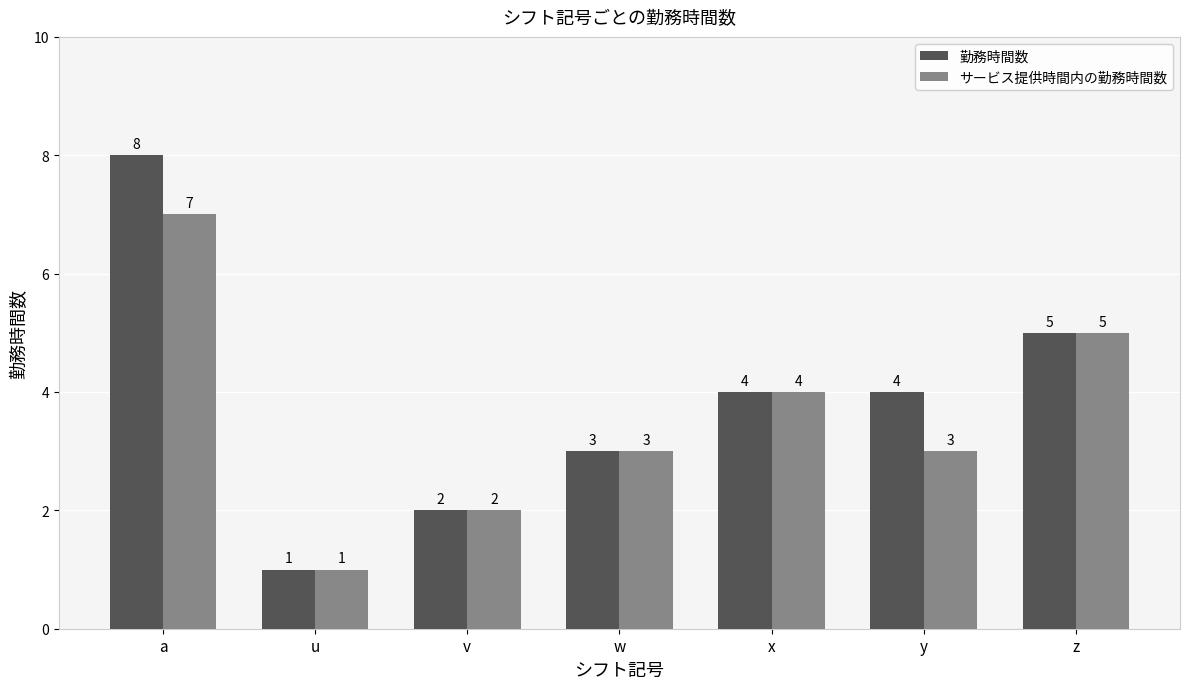

Where does the 勤務時間数 series first go above 4?

a